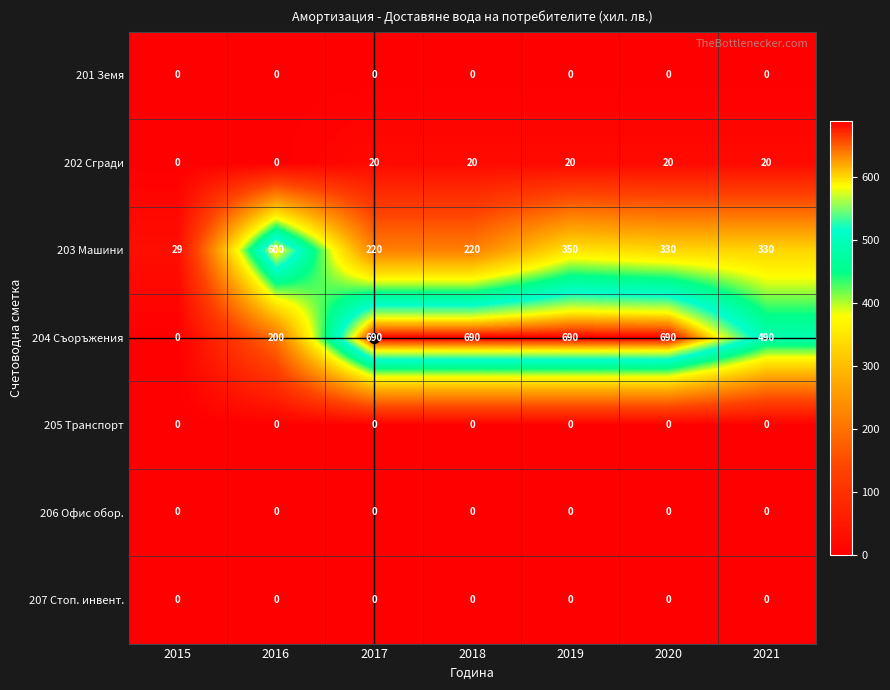

At which label does 204 Съоръжения reach its minimum?

2015